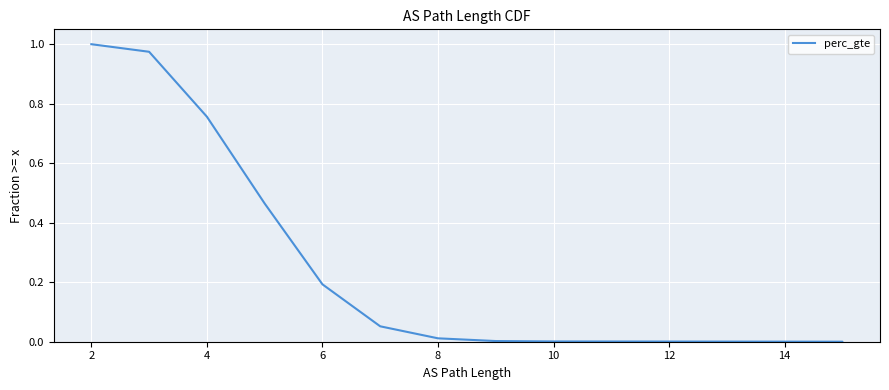

What is the greatest value displayed?

1.0